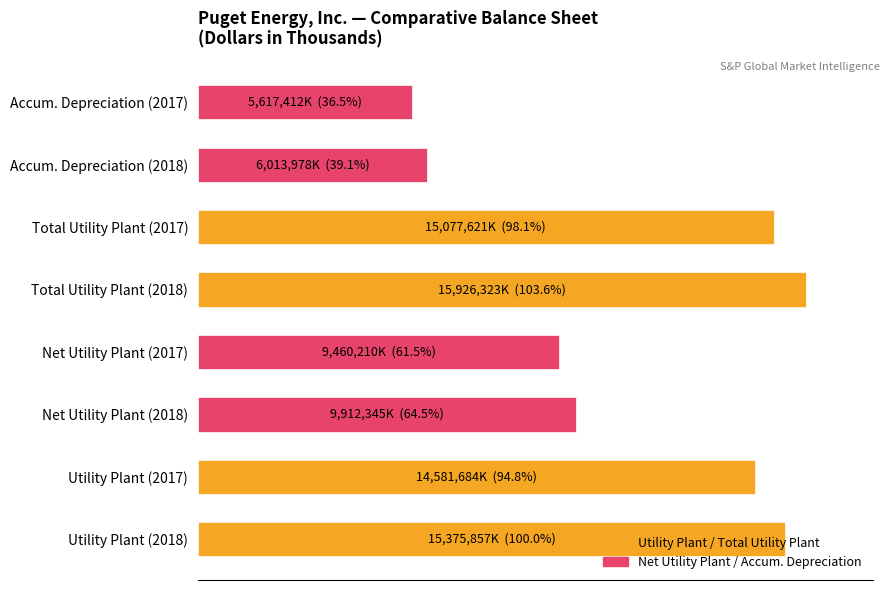

Are the bars horizontal?

Yes